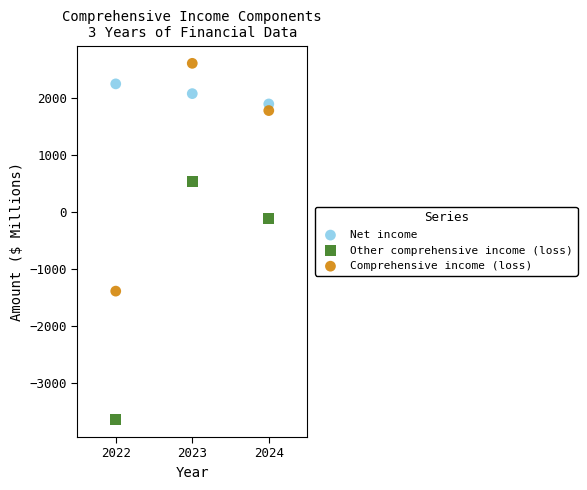

Which series has the largest Y range (max minus min)?

Other comprehensive income (loss)